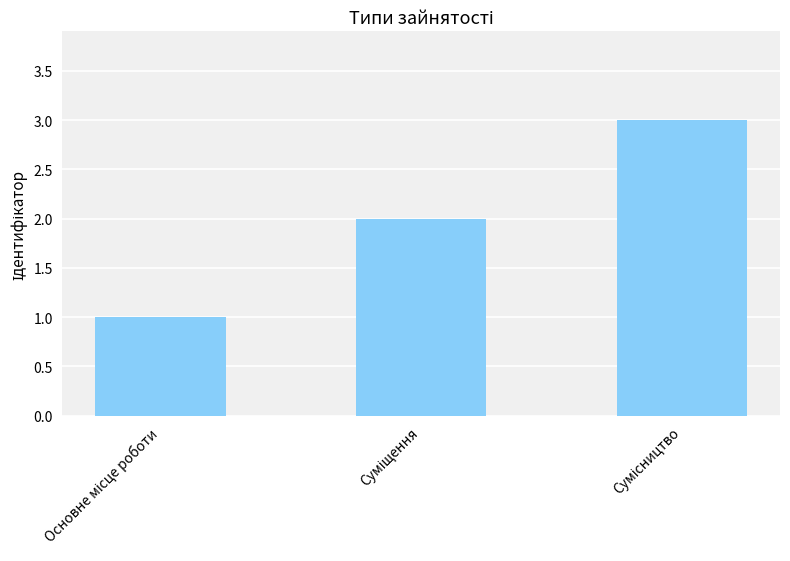

What is the sum of all values?

6